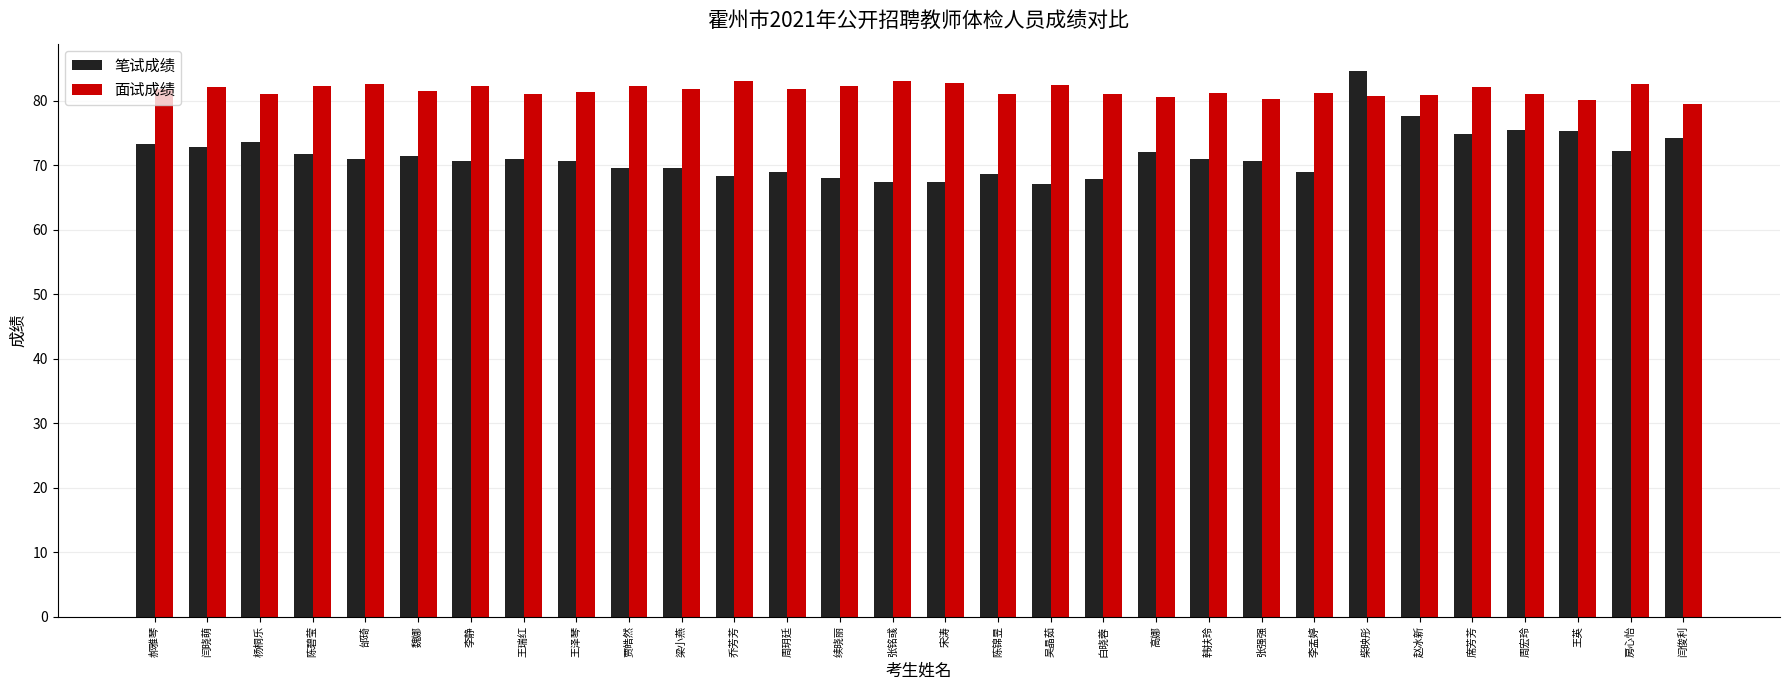

Which series has the largest range (max minus min)?

笔试成绩